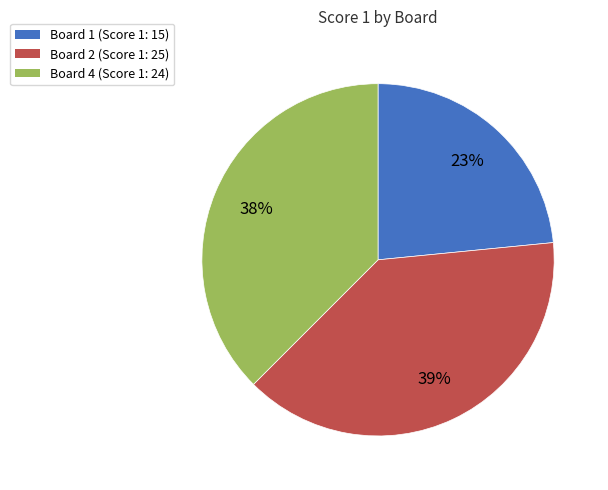

How many slices are in this pie chart?

3